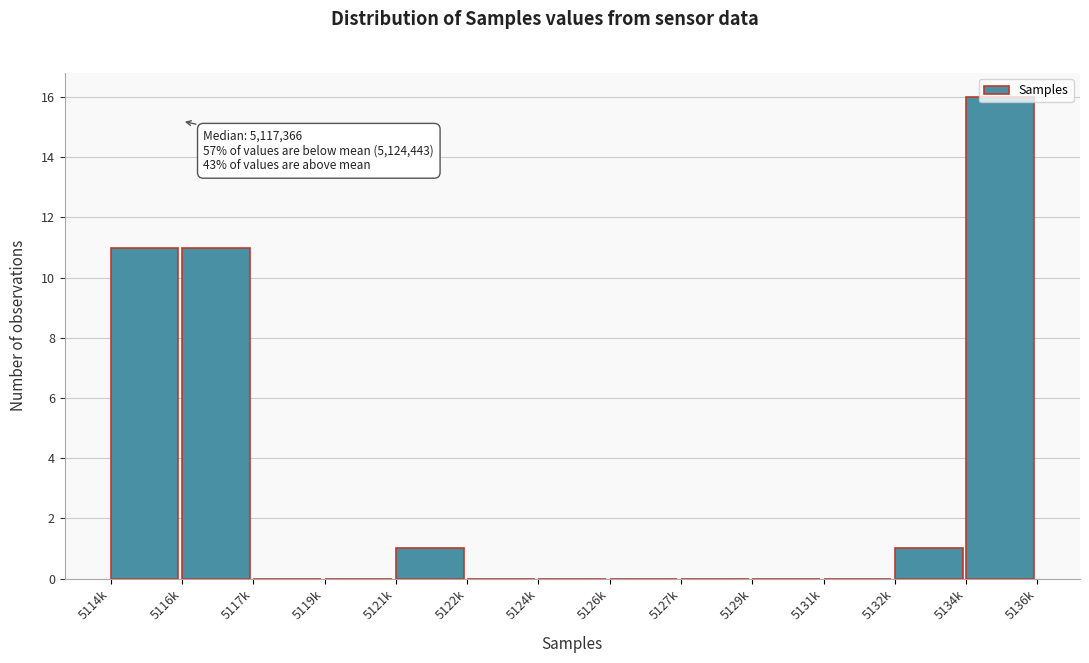

What is the maximum value shown in the chart?

16